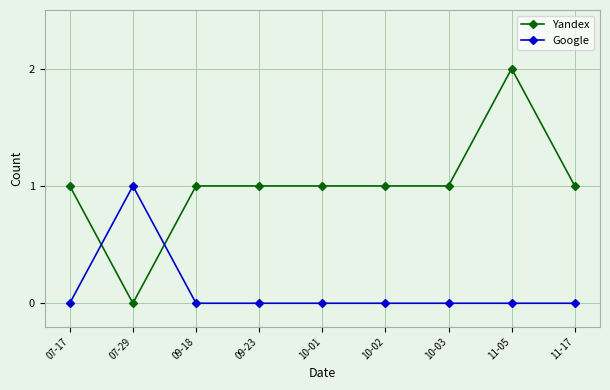

The value of Google at 10-01 is 0. True or false?

True